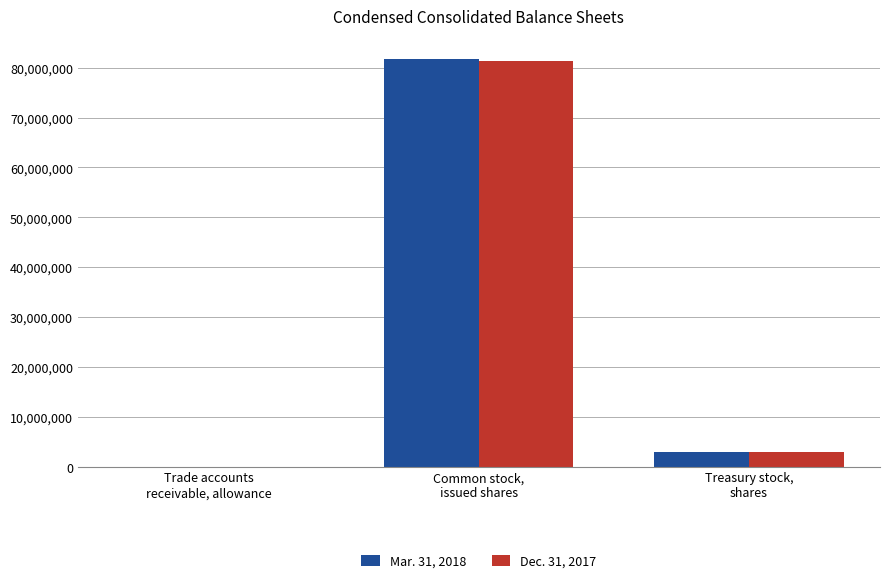

What is the maximum value shown in the chart?

81711000